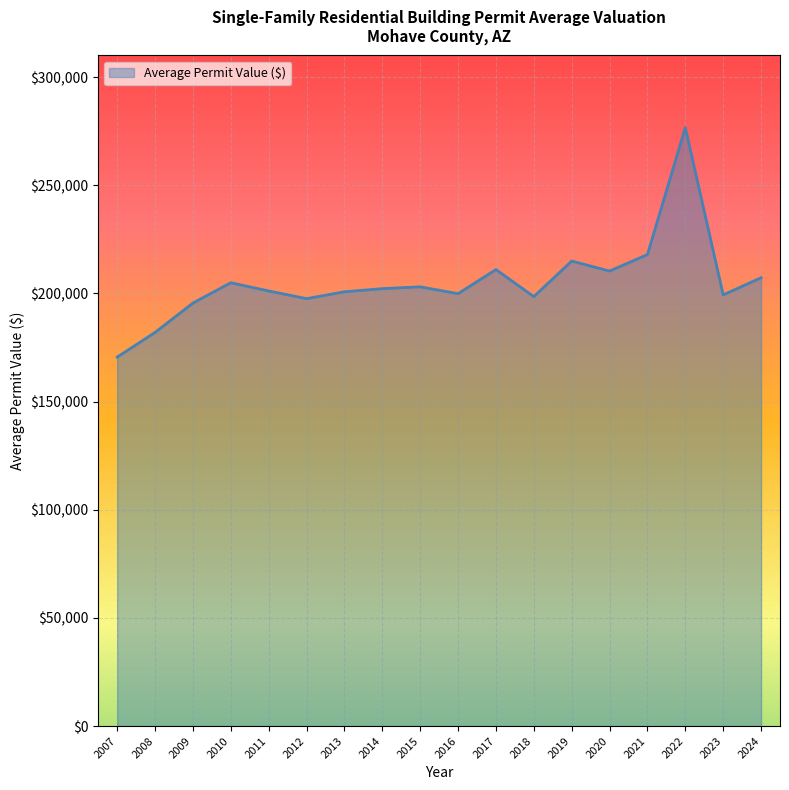

What is the change in value from 2009 to 2022?

+81084.1